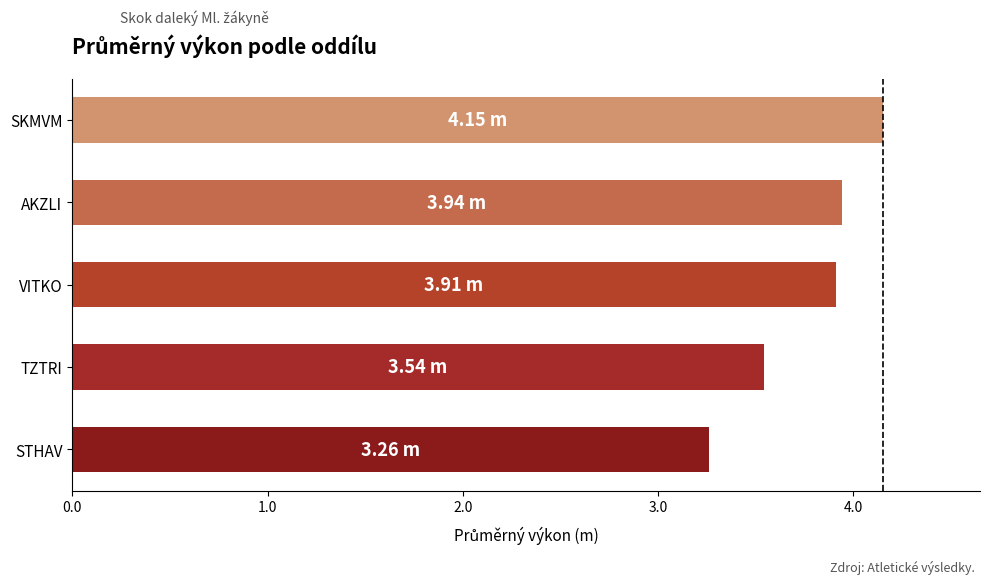

How many distinct data groups are displayed?

1